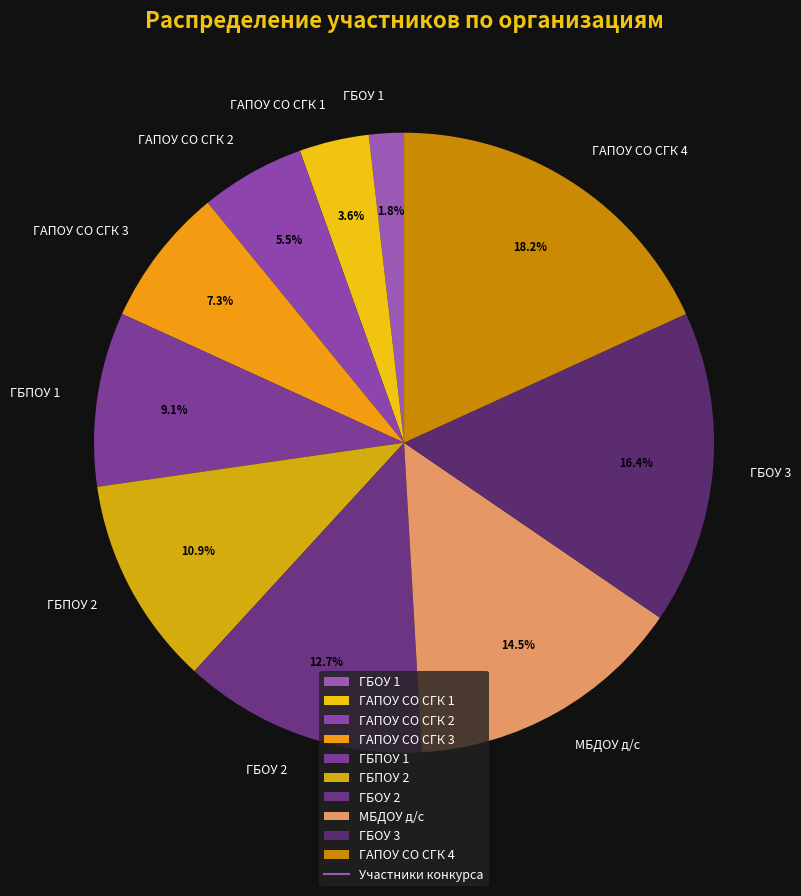

To the nearest percent, what is the difference between the largest and smallest slice percentages?

16%